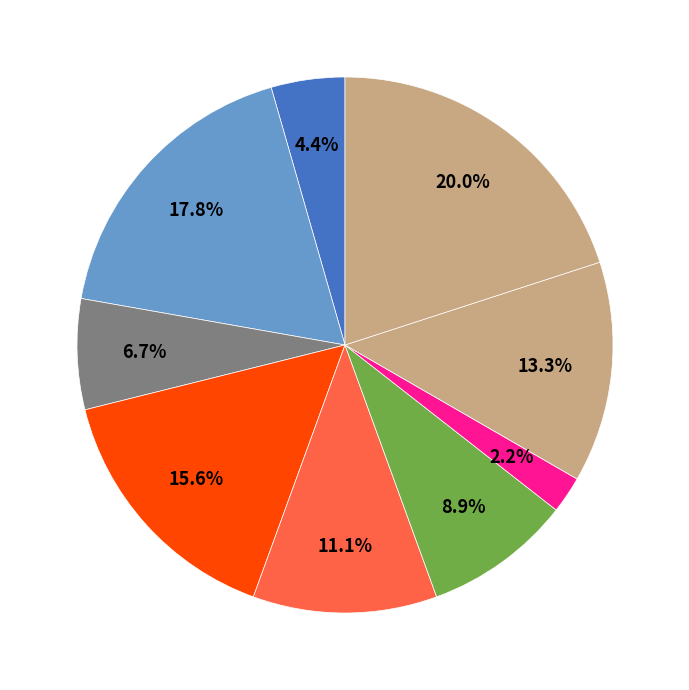

Which slice is the smallest?

2